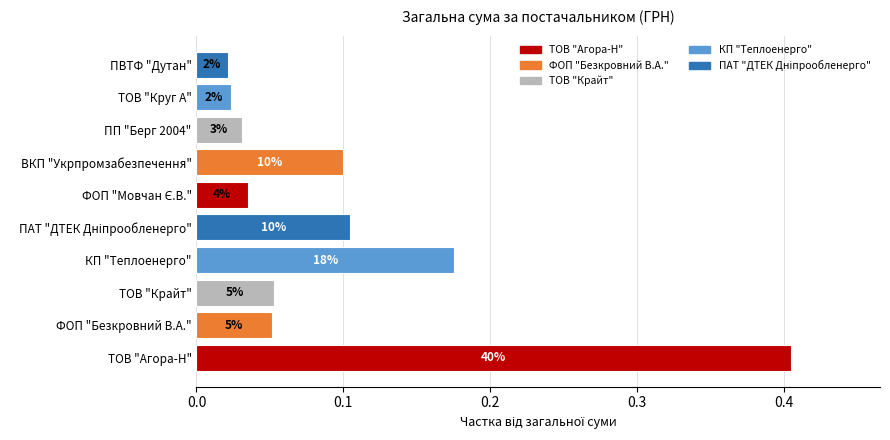

How many bars are there in total?

10